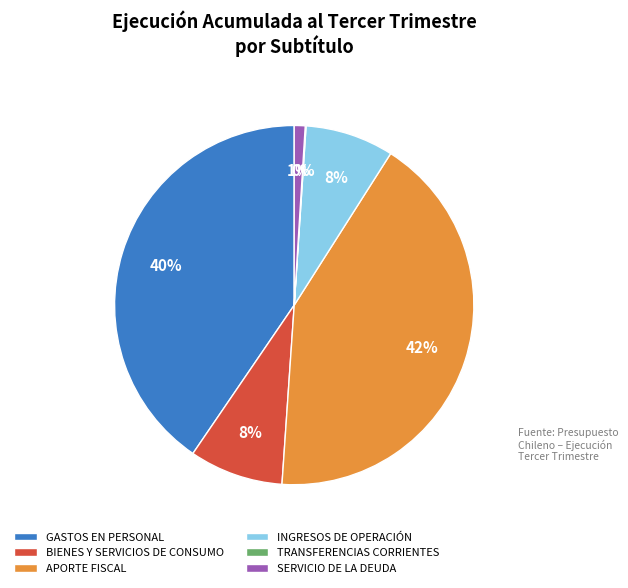

The APORTE FISCAL slice represents 42% of the pie. True or false?

True